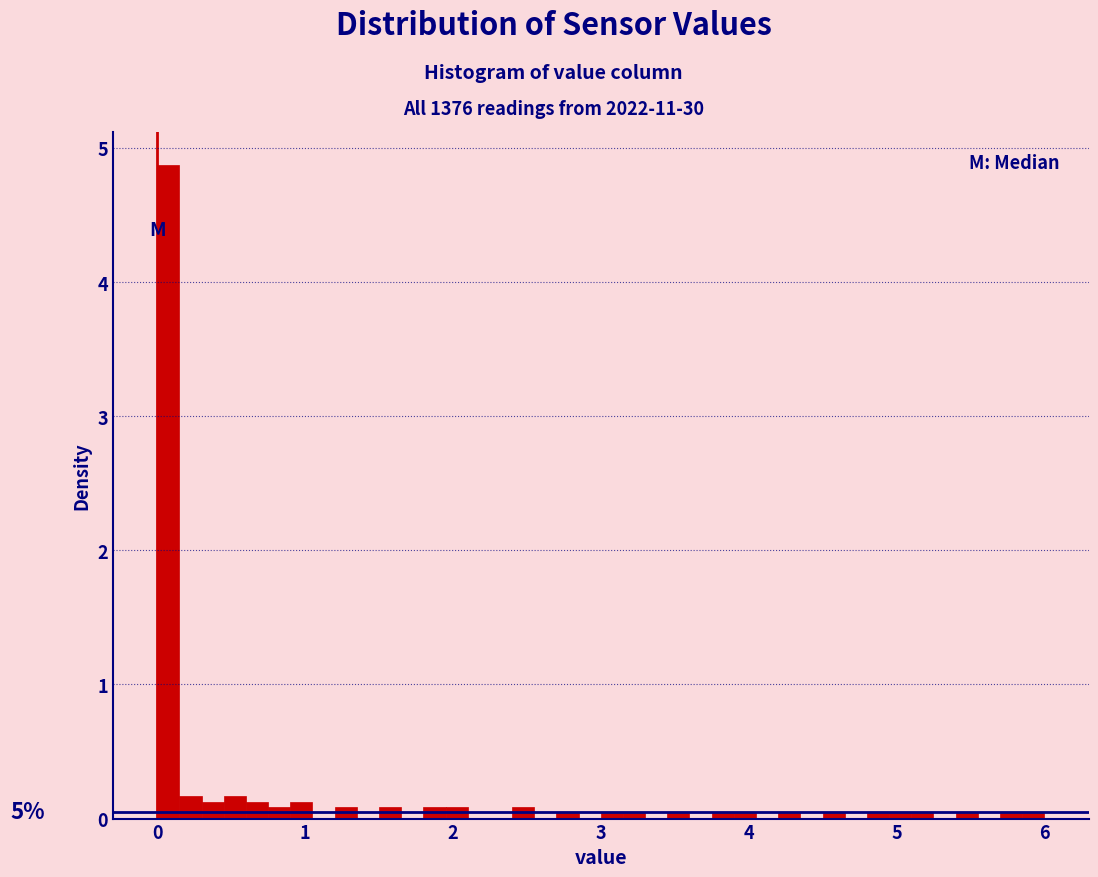

Read against the x-axis, roughly where is the centre of the tallest bar?

0.1